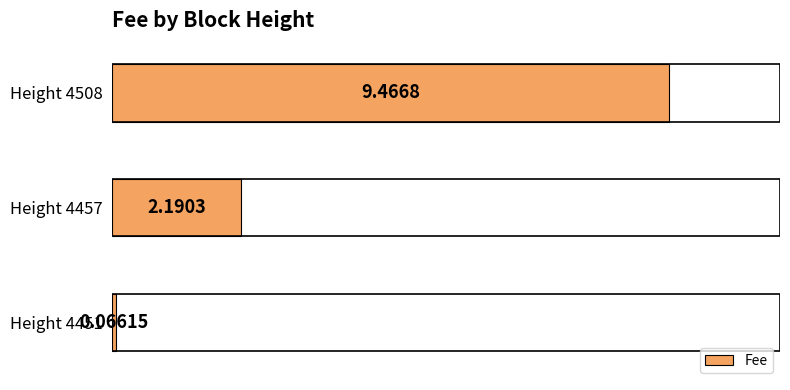

How many data points are less than 2?

1